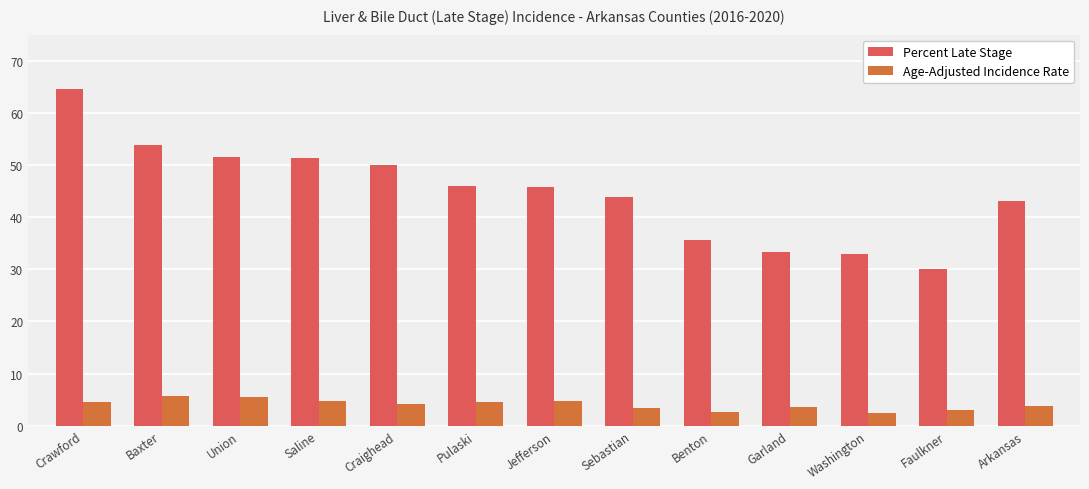

What is the value of the Age-Adjusted Incidence Rate bar at the 4th from the left?

4.8